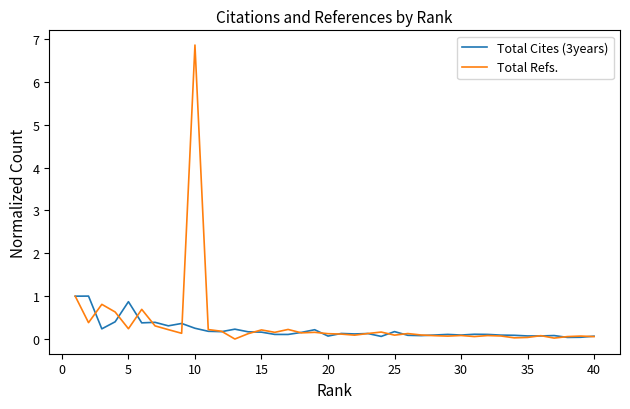

What is the highest value of the Total Cites (3years) series?

1.0